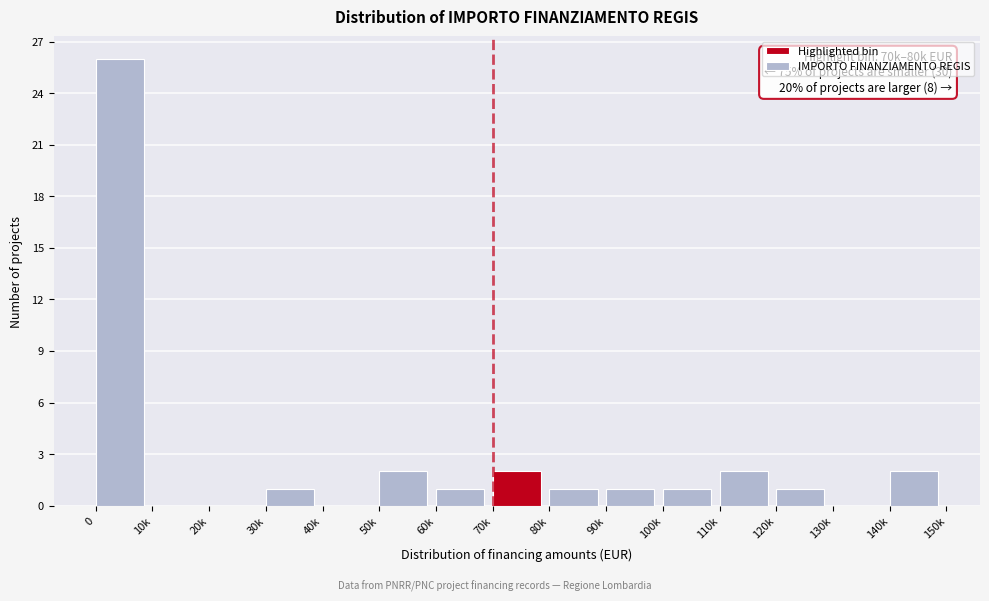

Reading left to right, extract all data points from this chart.

0=26	10k=0	20k=0	30k=1	40k=0	50k=2	60k=1	70k=2	80k=1	90k=1	100k=1	110k=2	120k=1	130k=0	140k=2